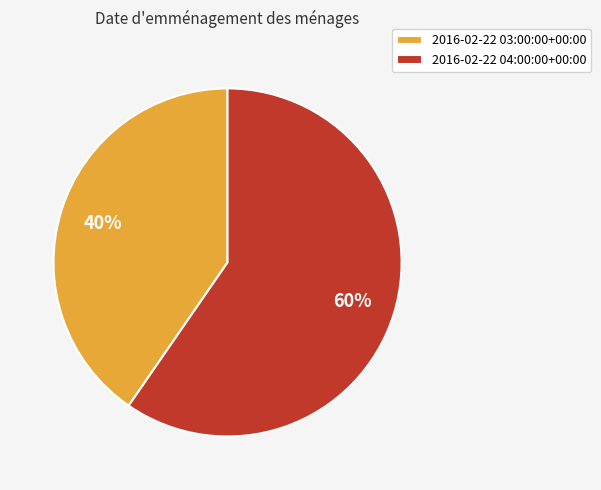

Is the sum of 2016-02-22 03:00:00+00:00 and 2016-02-22 04:00:00+00:00 greater than half?

Yes